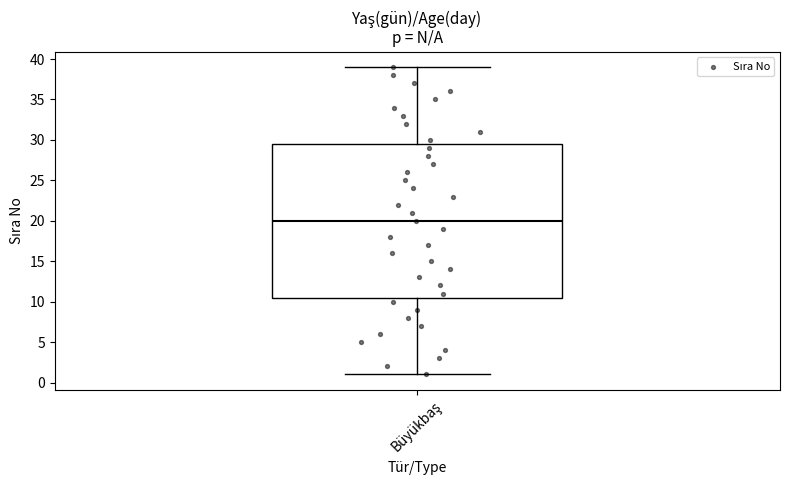

Where is the lower edge of the box for Büyükbaş on the y-axis? The values are not printed on the chart, so give them approximately, as read against the axis.

10.5